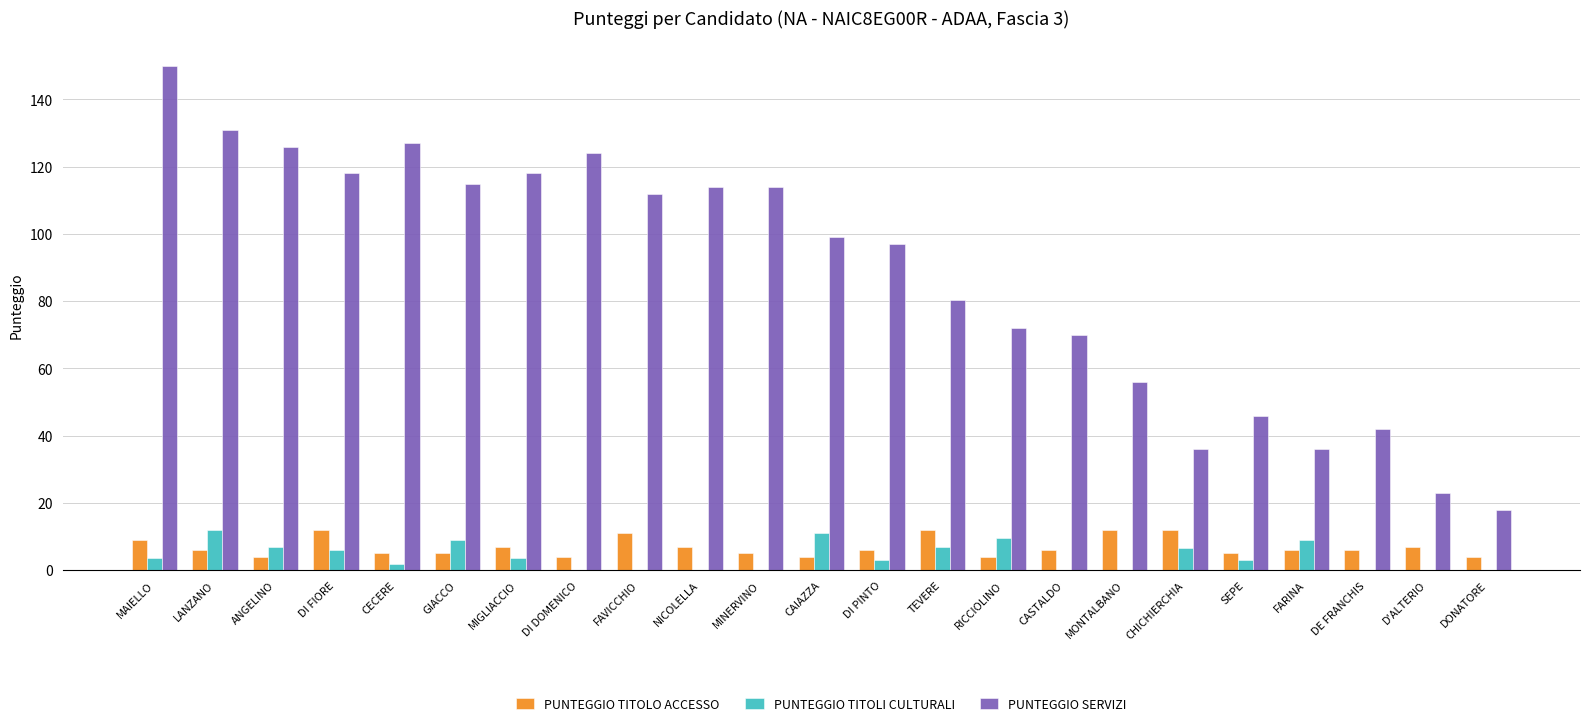

The value of PUNTEGGIO SERVIZI at MONTALBANO is 25.0. True or false?

False